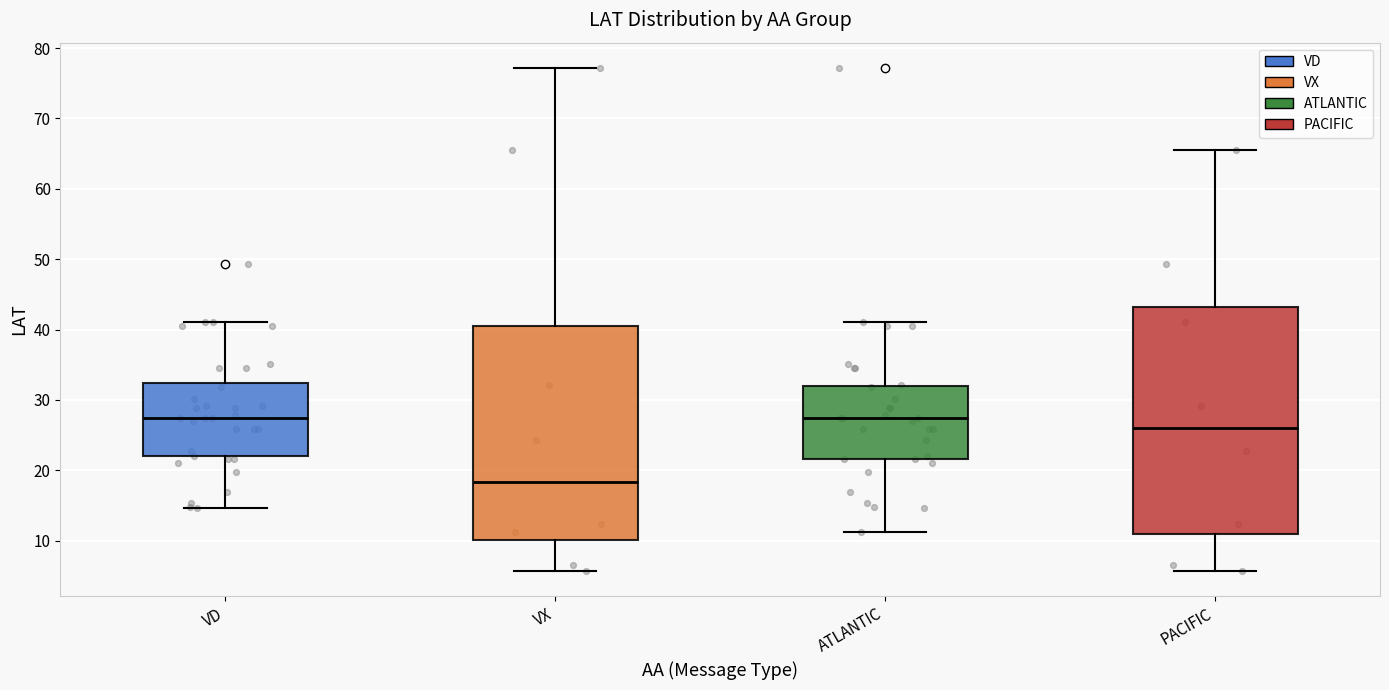

Reading left to right, read every box against the y-axis: the position of its median line, the range the box covers, and the ends of its whiskers. The values are not printed on the chart, so give them approximately, as read against the axis.

VD: median 28, box 22 to 32, whiskers 15 to 41
VX: median 18, box 10 to 40, whiskers 6 to 77
ATLANTIC: median 28, box 22 to 32, whiskers 11 to 41
PACIFIC: median 26, box 11 to 43, whiskers 6 to 66